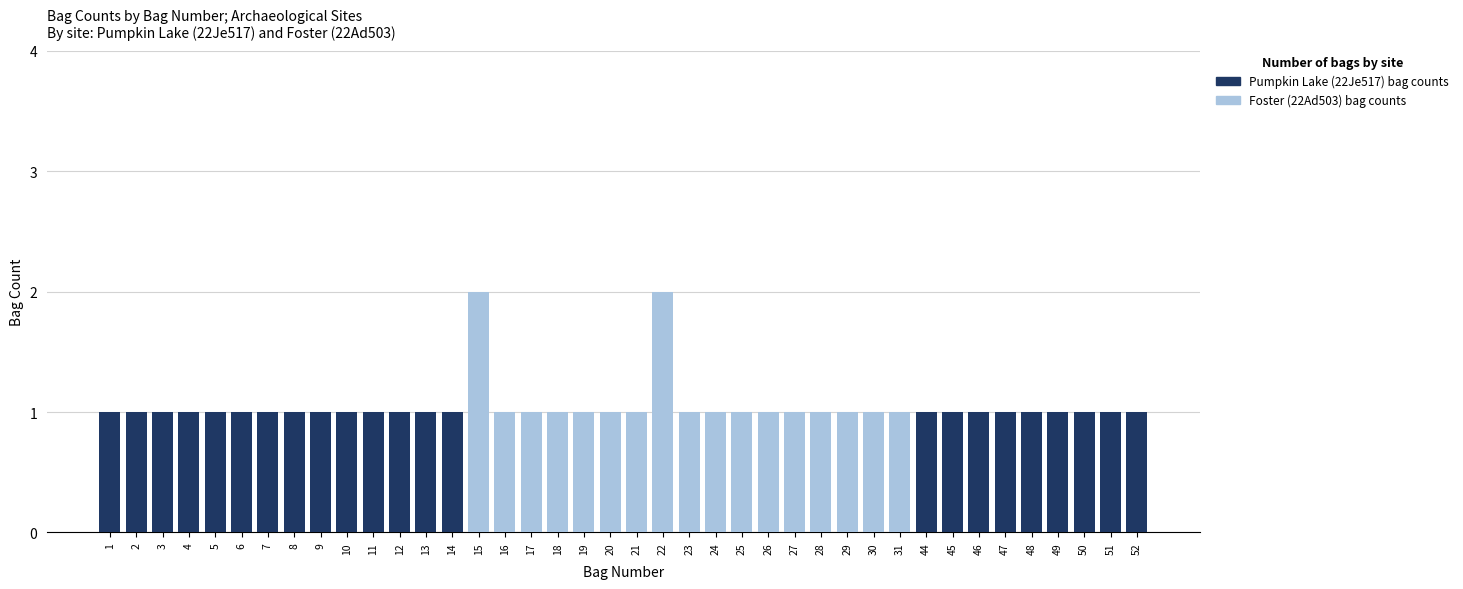

The value of Foster (22Ad503) bag counts at 15 is 2. True or false?

True